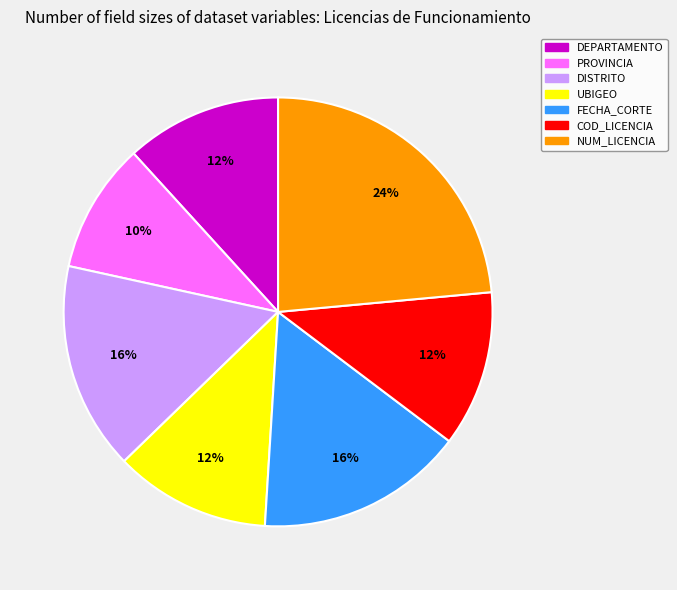

To the nearest percent, what is the average slice percentage?

14%